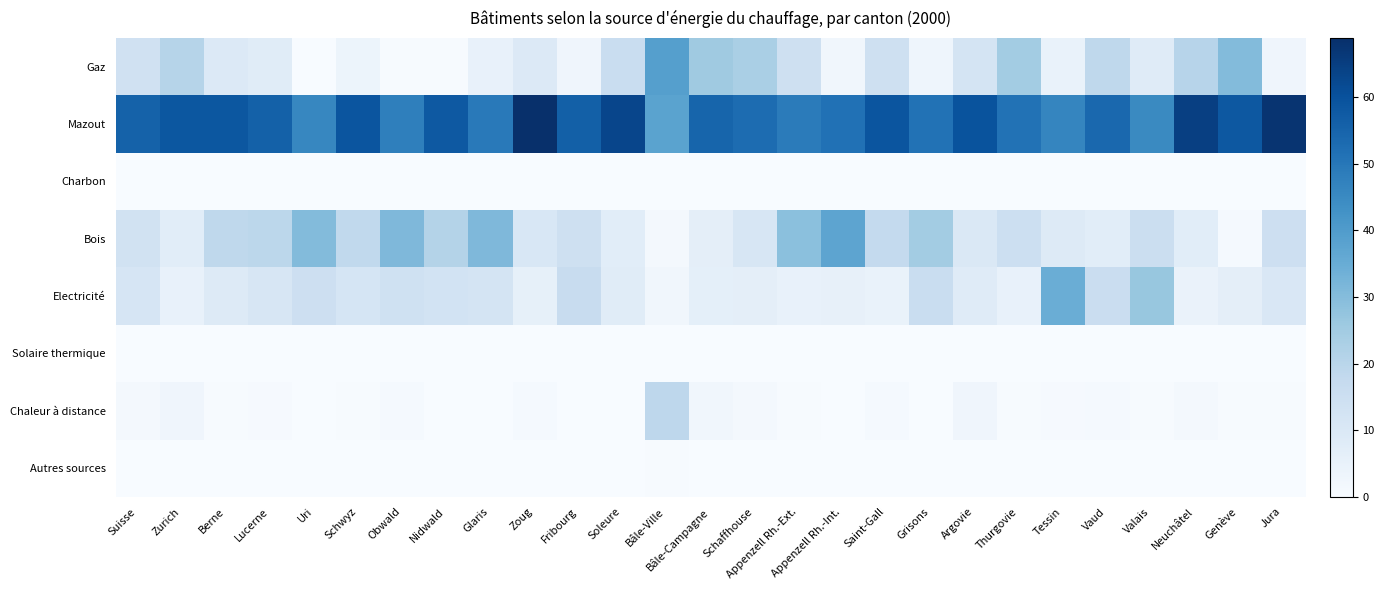

What is the total value across all series at Grisons?

95.5